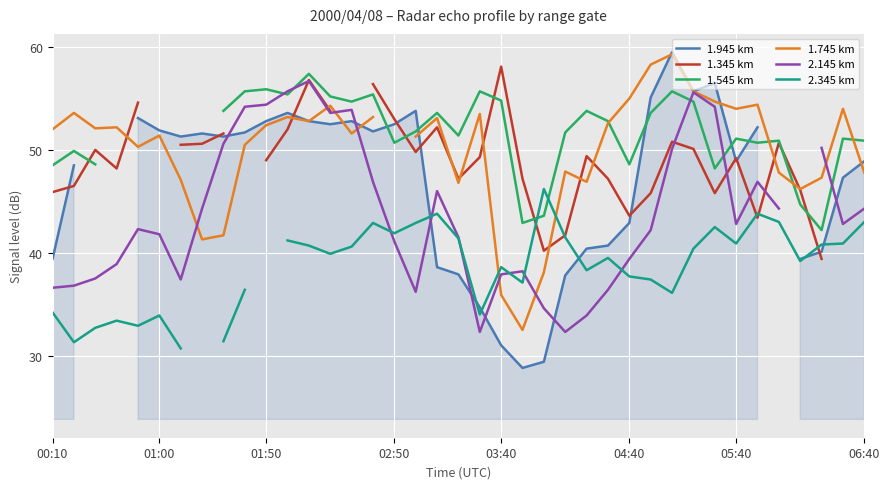

How many times do 1.545 km and 2.145 km cross each other?

5